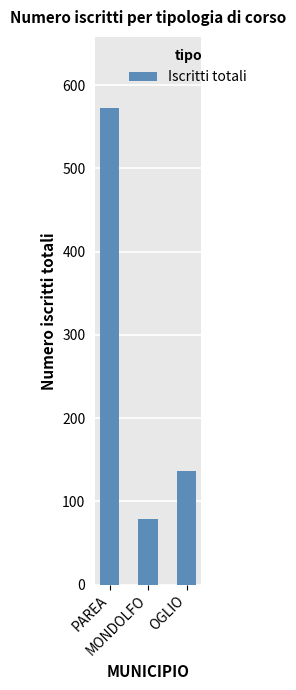

What is the difference between the maximum and minimum values?

493